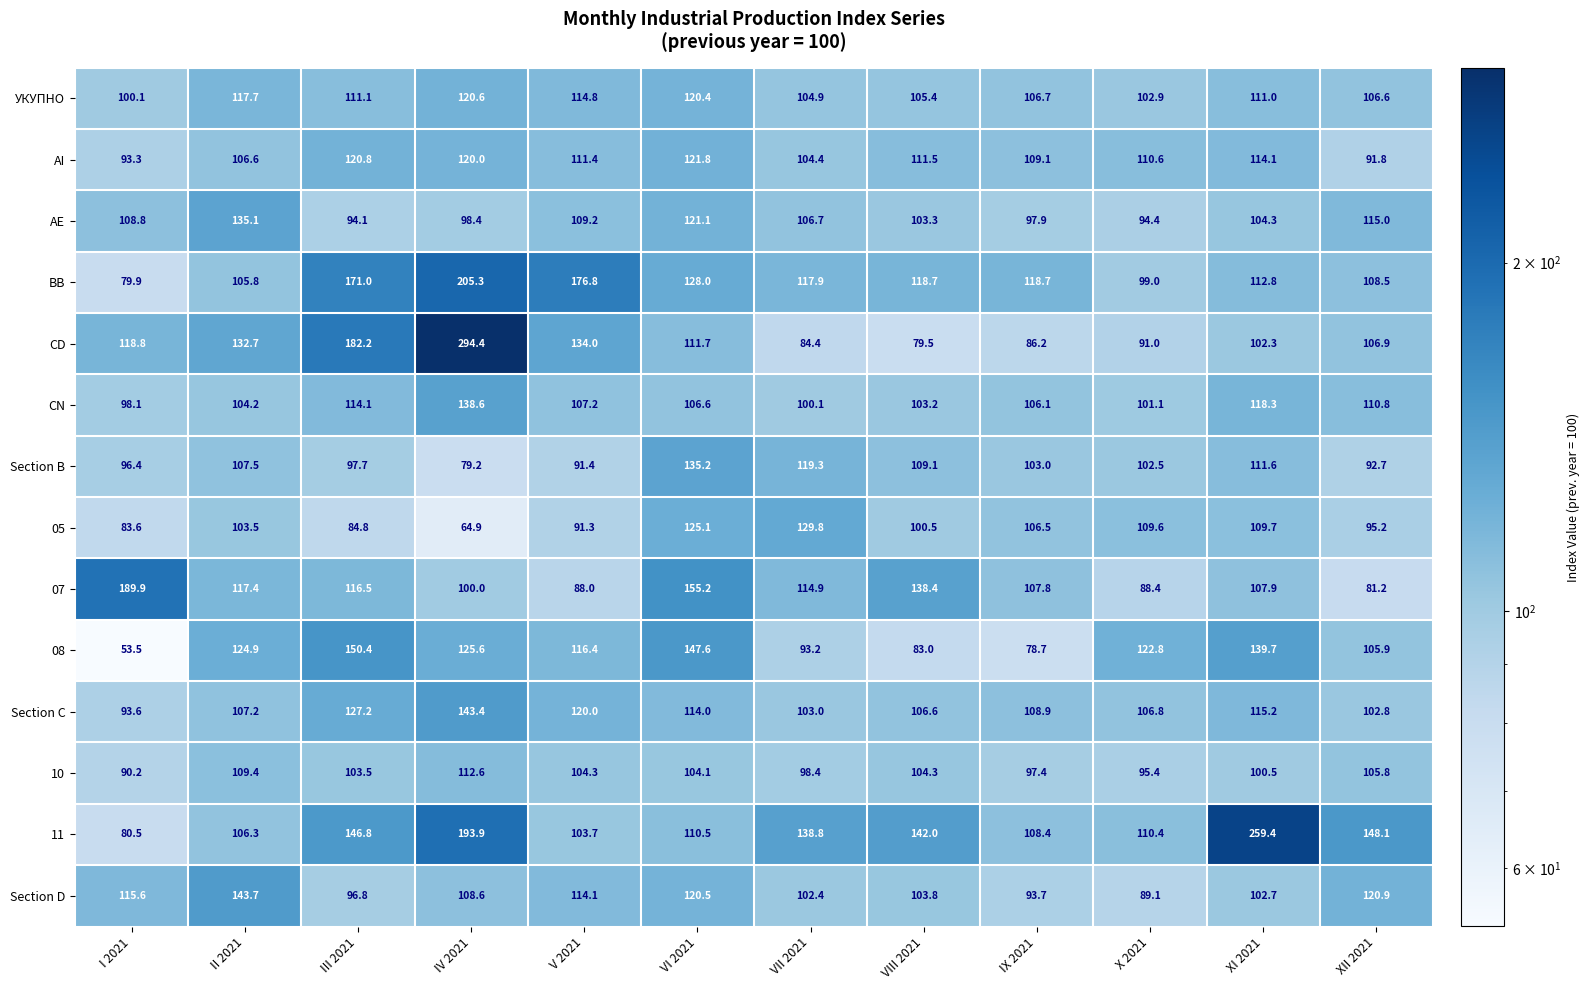

At which category is the sum across all series the highest?

IV 2021